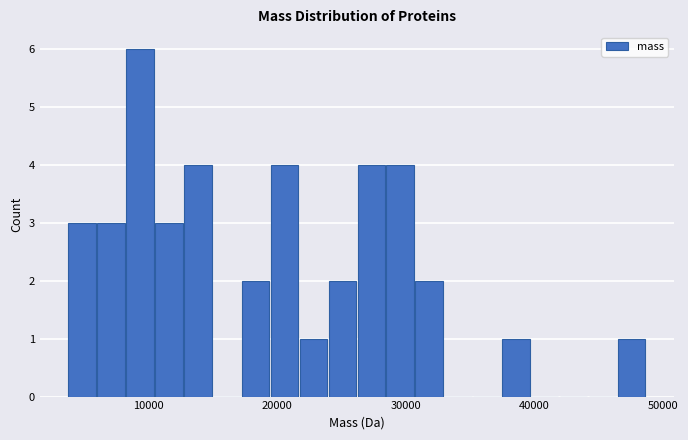

Read against the x-axis, roughly where is the centre of the tallest bar?

9000